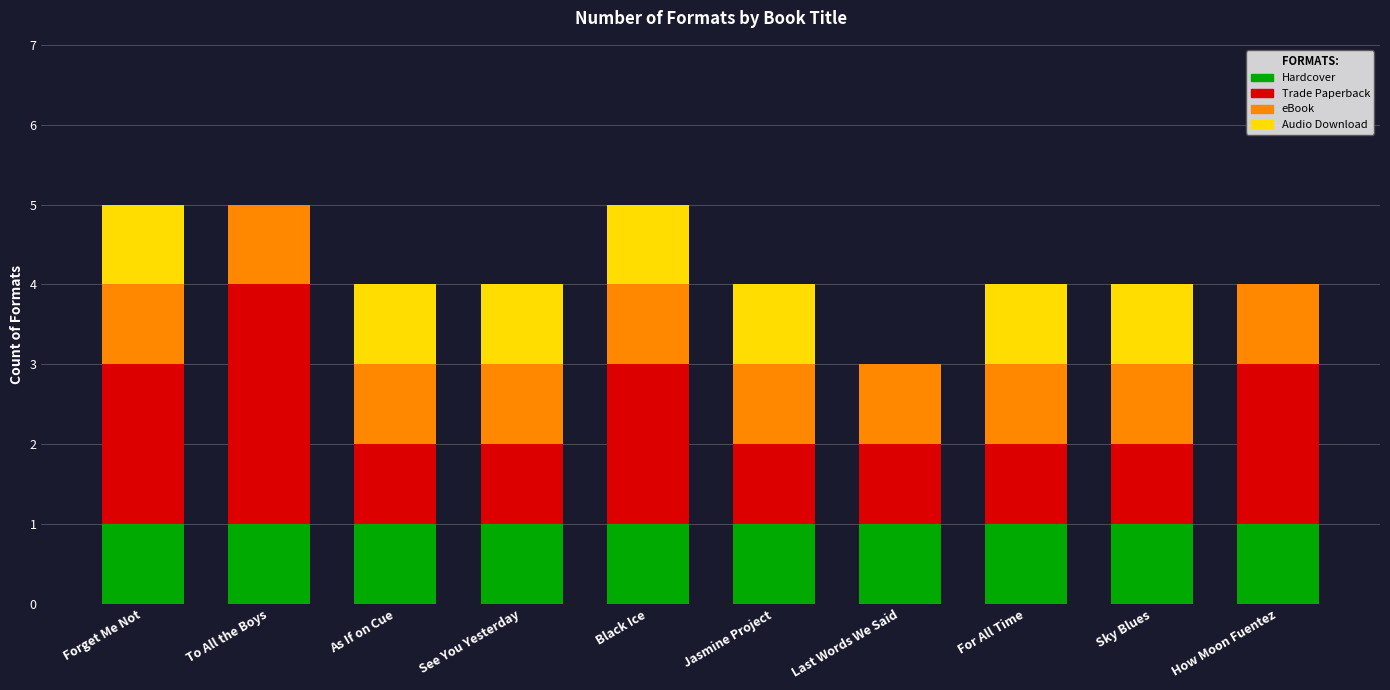

What is the total value across all series at Forget Me Not?

5